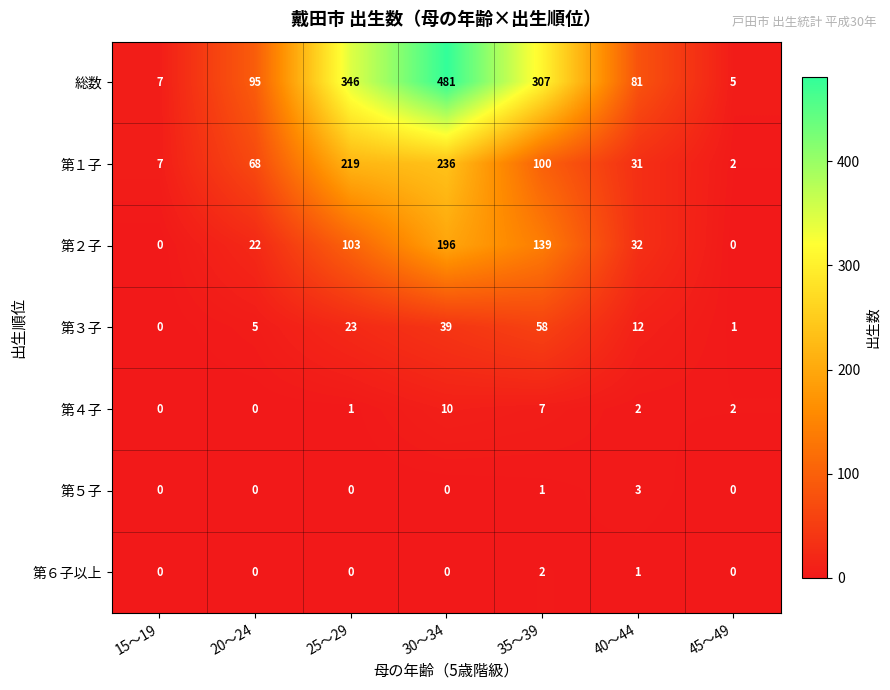

The 総数 series shows 346 at 25～29. True or false?

True